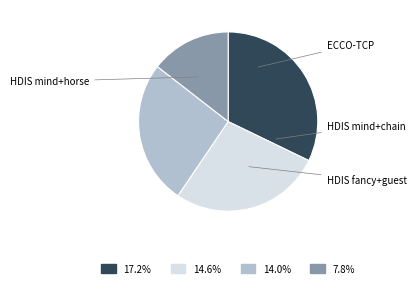

Does any single category account for the majority?

No